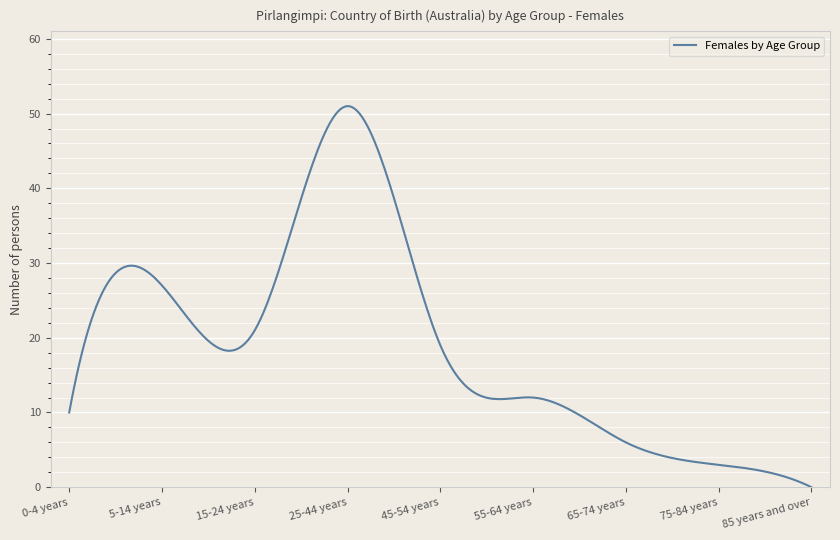

What is the difference between the maximum and minimum values?

51.0